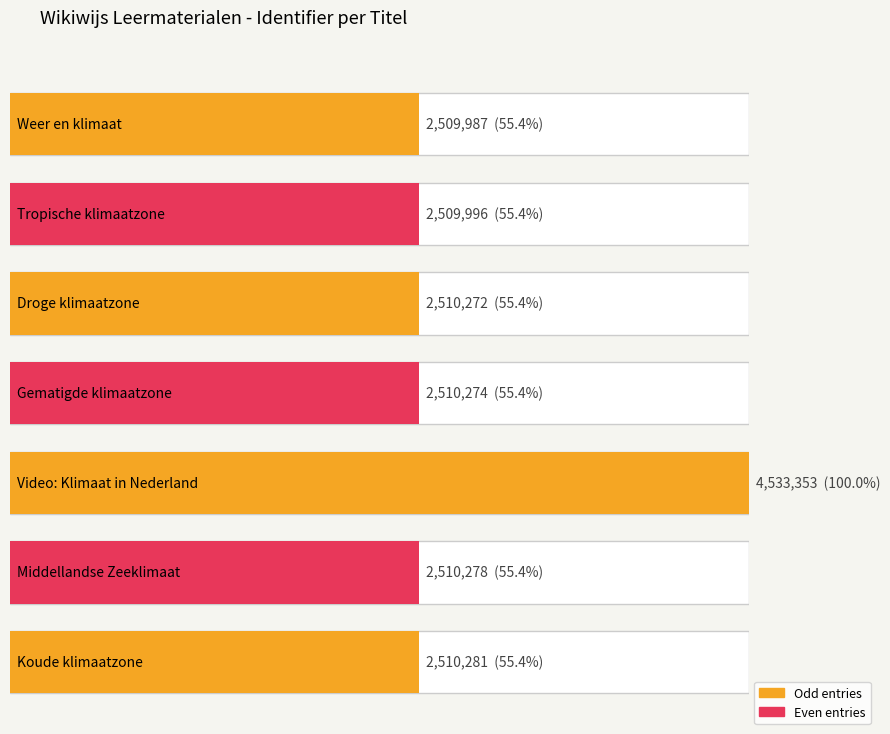

Which category has the lowest value across all series?

Weer en klimaat